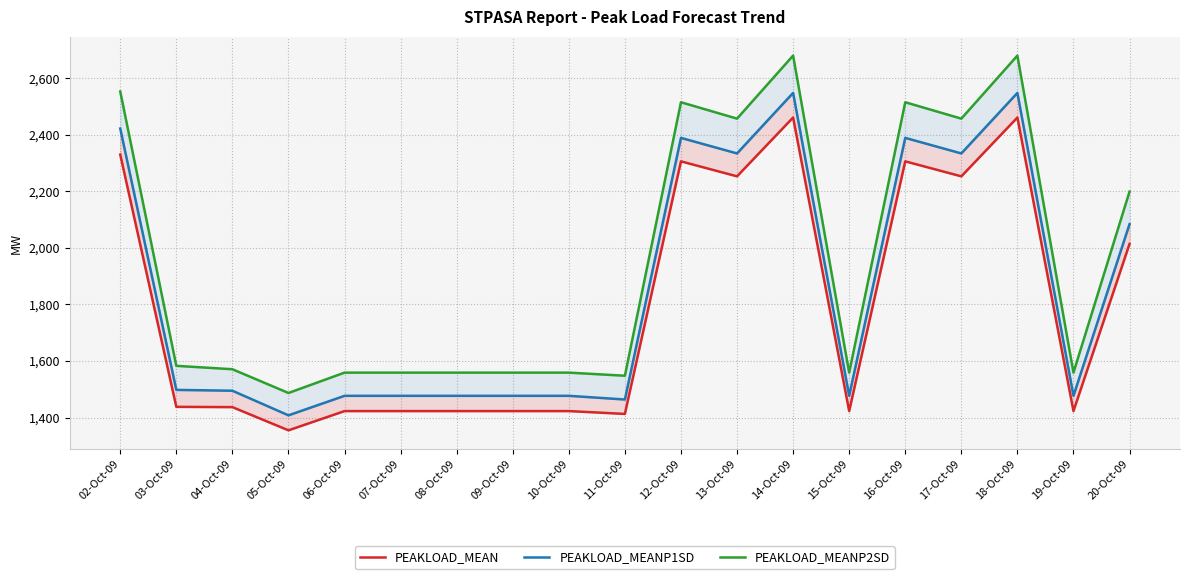

True or false: PEAKLOAD_MEAN and PEAKLOAD_MEANP1SD cross at least once.

False